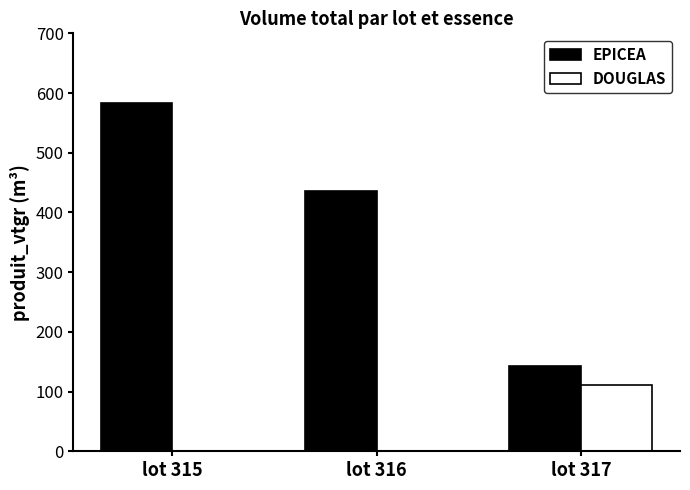

Which series changed the most between lot 315 and lot 316?

EPICEA